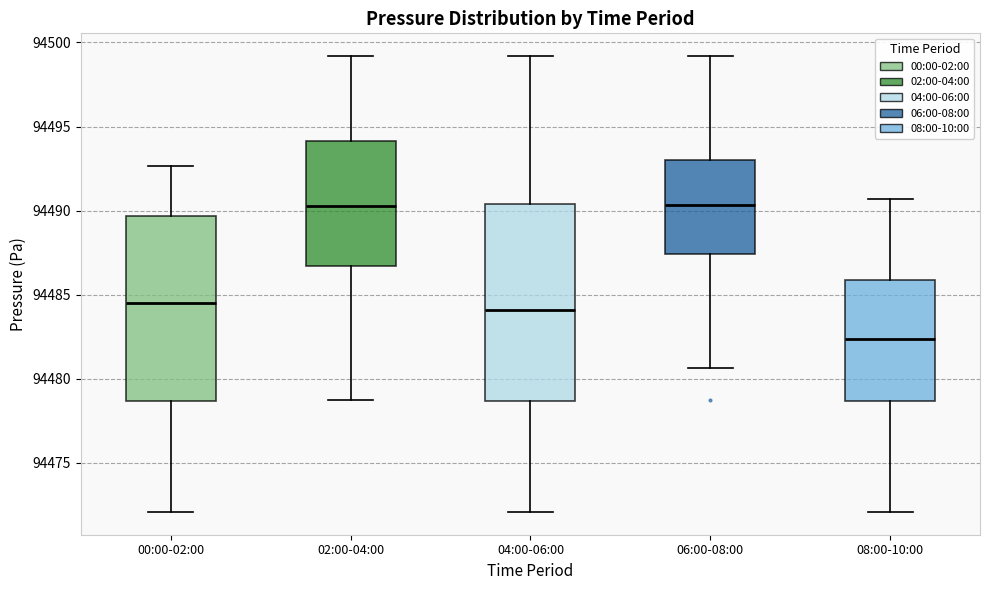

Where is the lower edge of the box for 04:00-06:00 on the y-axis? The values are not printed on the chart, so give them approximately, as read against the axis.

94478.5